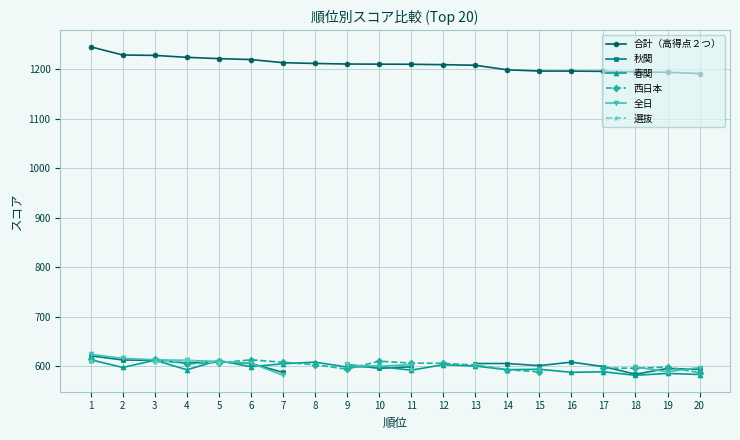

Which series has the widest spread of values?

合計（高得点２つ）